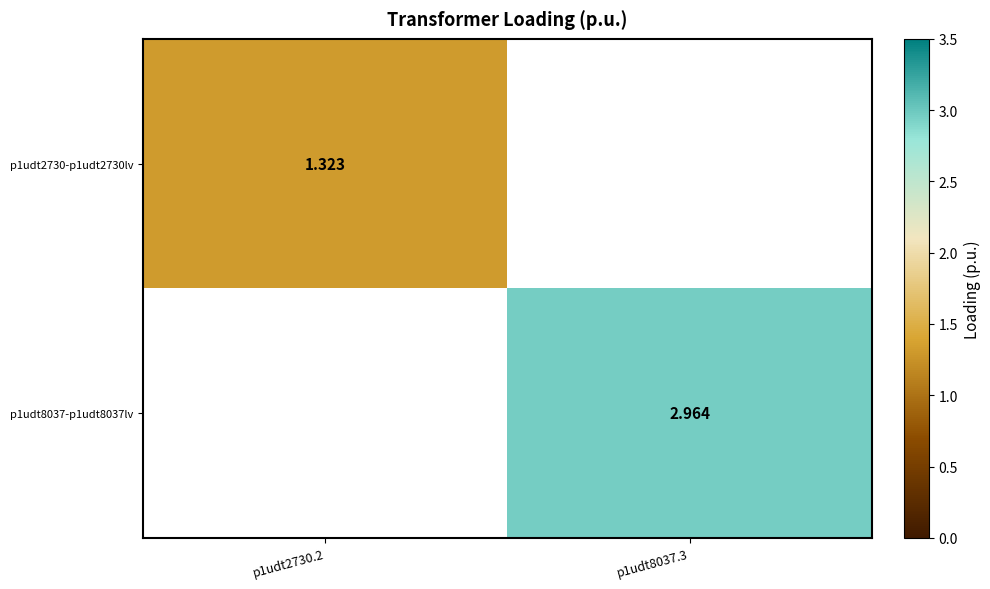

At which label does p1udt8037-p1udt8037lv reach its peak?

p1udt2730.2